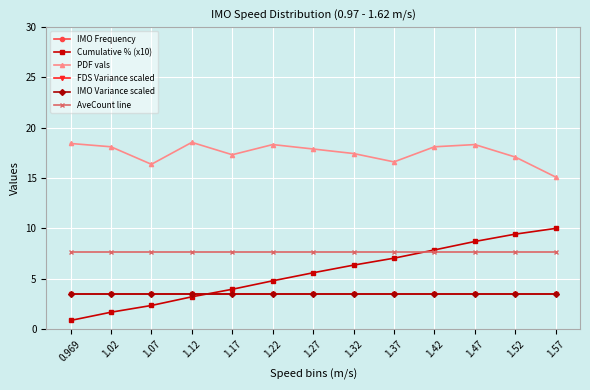

What is the difference between the highest and lowest values at 1.12?

82.8